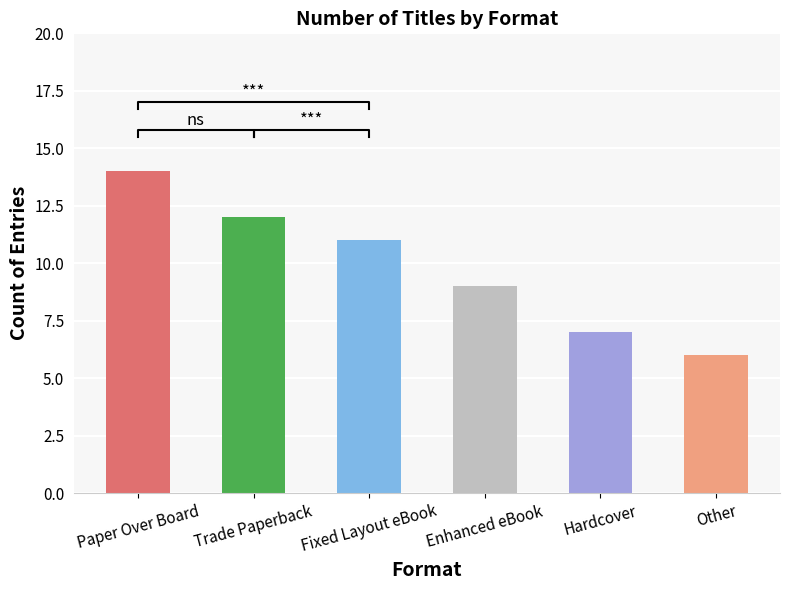

What is the change in value from Trade Paperback to Hardcover?

-5